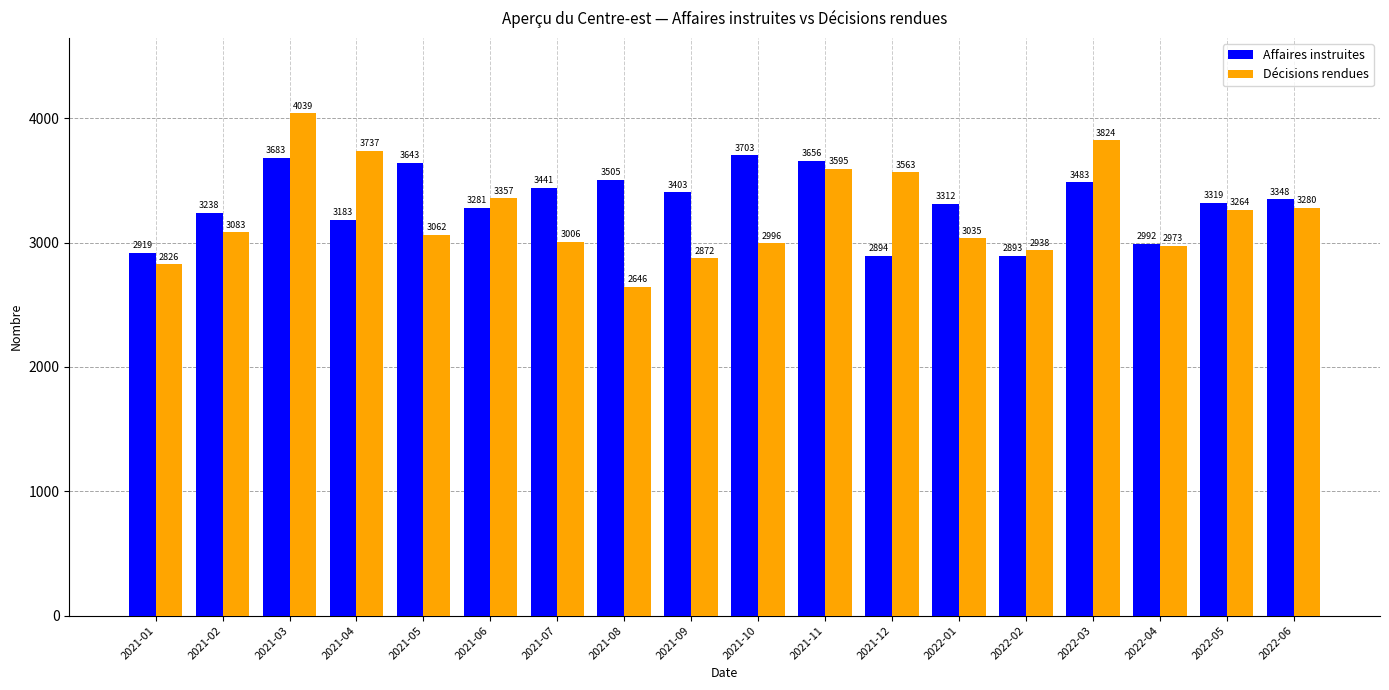

What is the average value of the Décisions rendues series?

3228